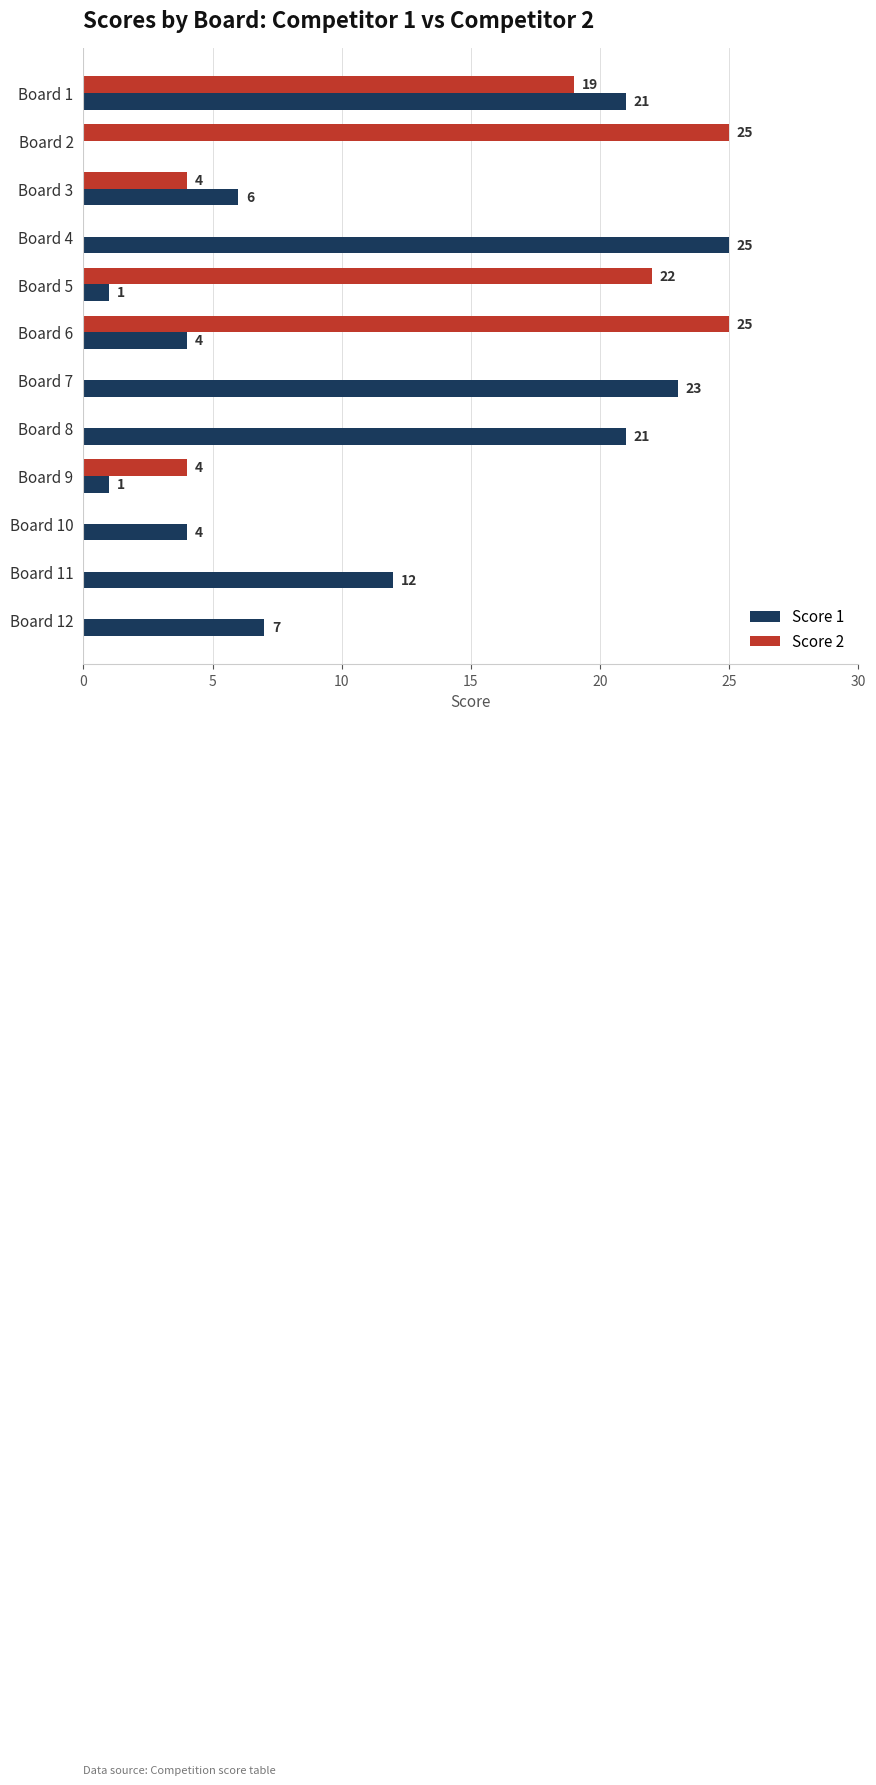

At which label is Score 2 closest to 12?

Board 1